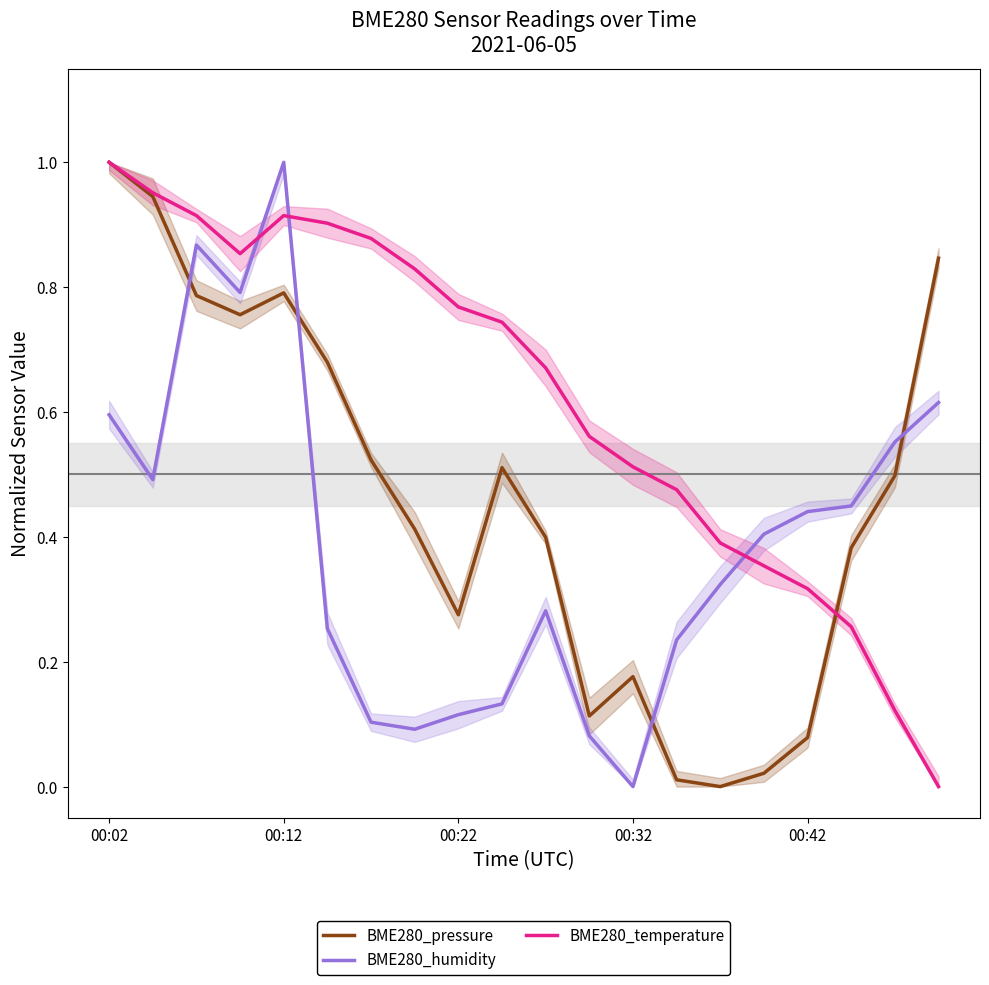

What is the sum of all BME280_humidity values?

7.8